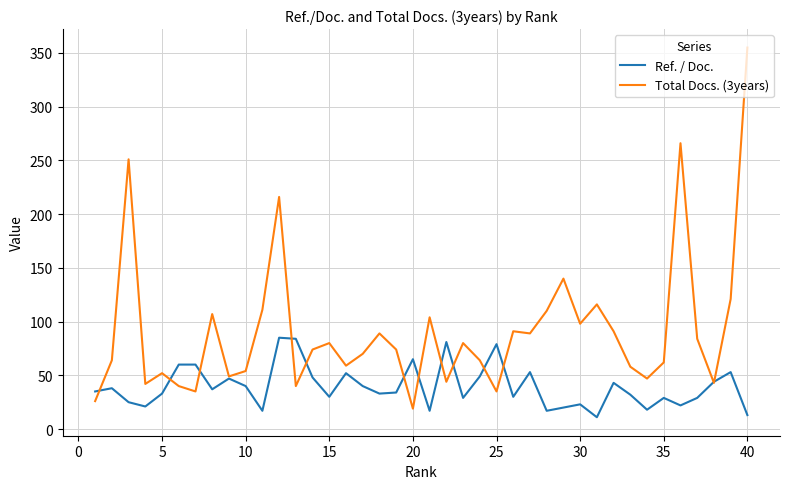

What is the difference between the second highest and second lowest values in the Ref. / Doc. series?

71